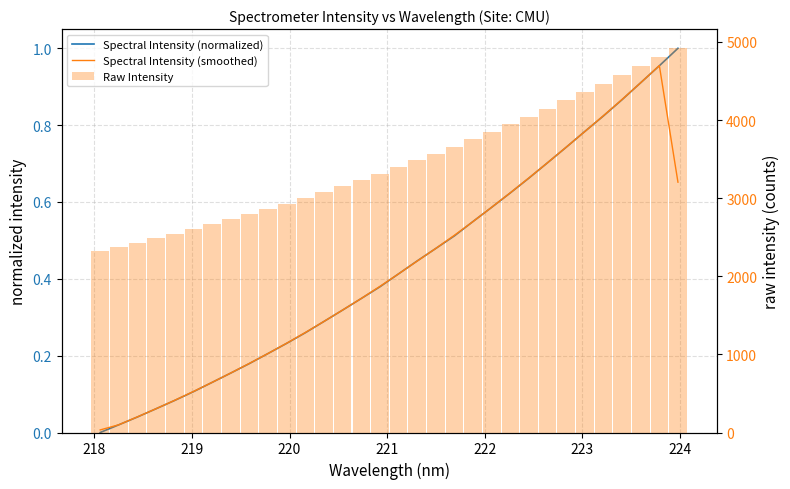

List the series in order of their peak value, highest first.

Raw Intensity, Spectral Intensity (normalized), Spectral Intensity (smoothed)